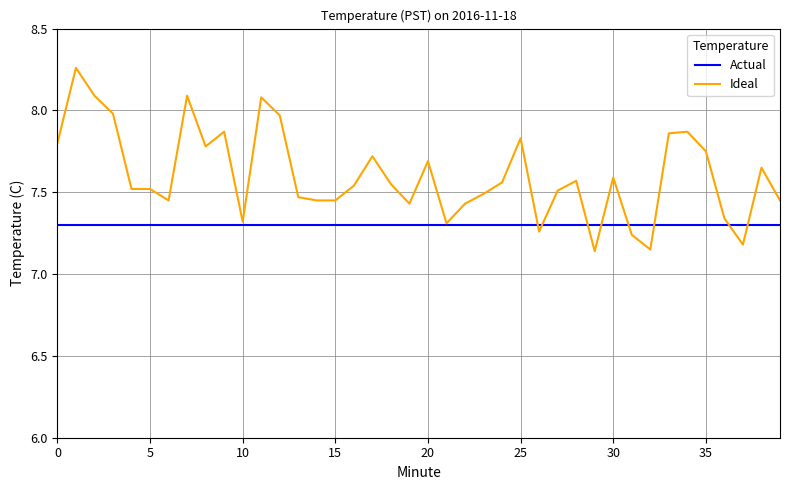

What is the sum of all Actual values?

292.0